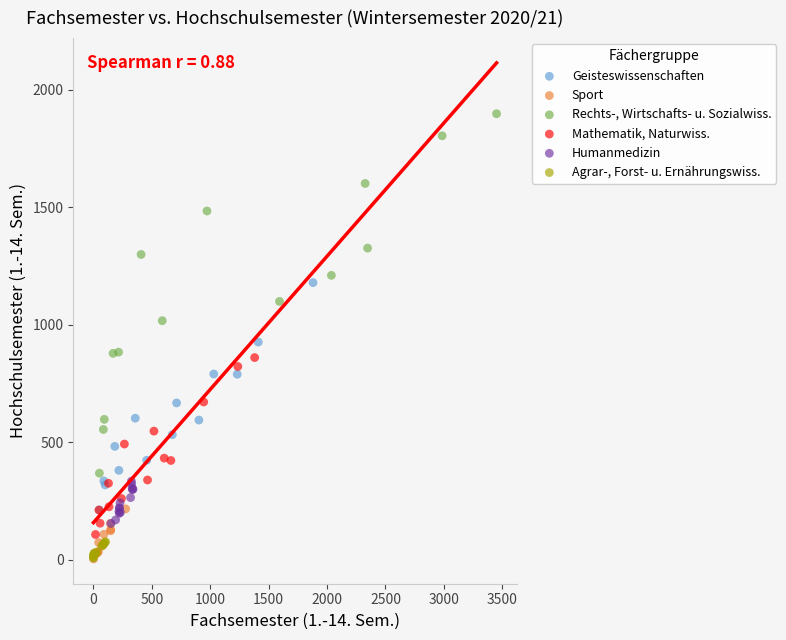

Which series contains the highest Y value?

Rechts-, Wirtschafts- u. Sozialwiss.